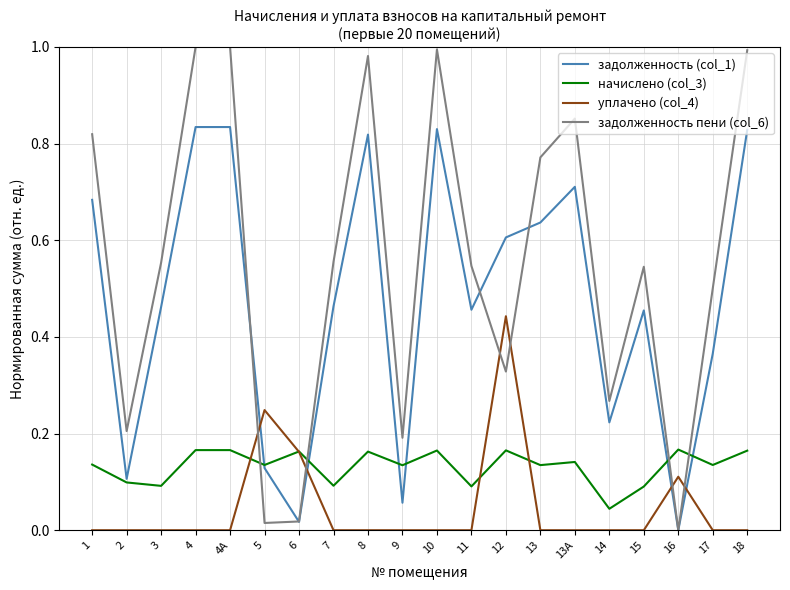

The задолженность (col_1) series shows 0.3 at 3. True or false?

False